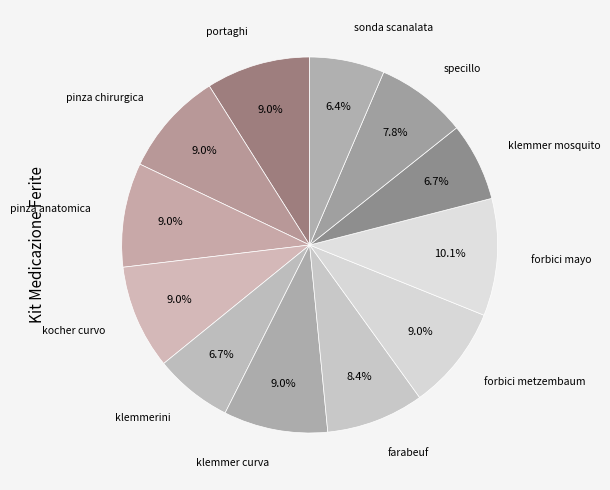

How many segments does this pie chart have?

12